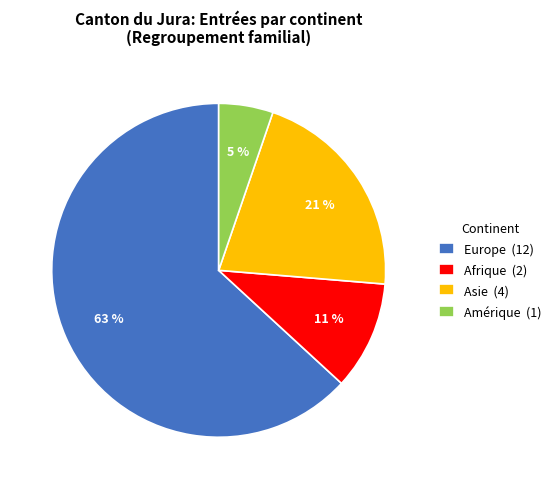

Does any single category account for the majority?

Yes